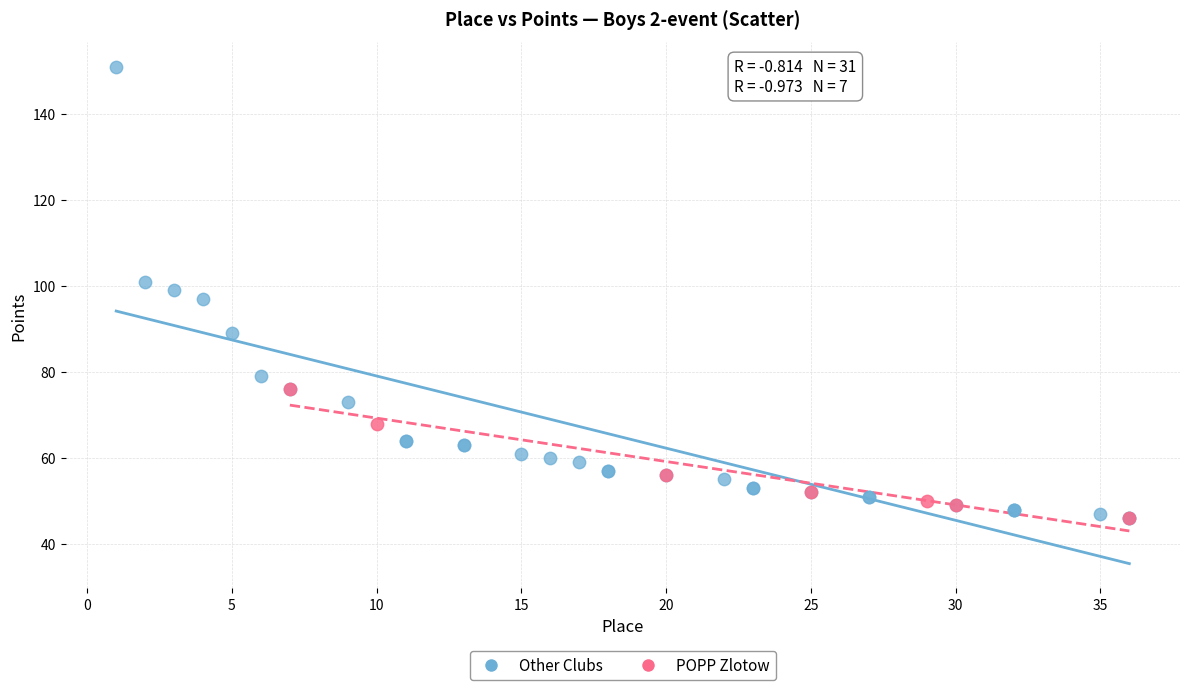

Which series has the widest spread of Y values?

Other Clubs